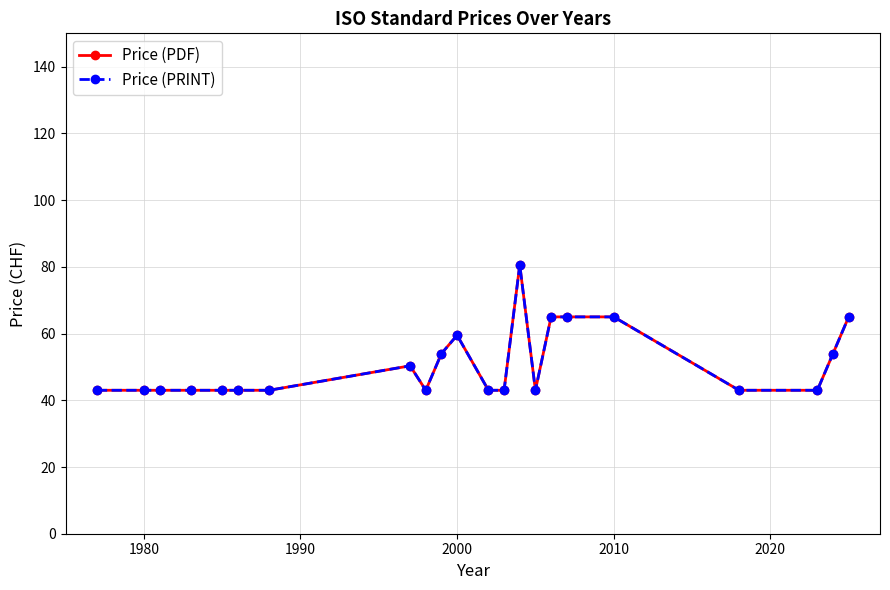

Is this an area chart (filled region under the line)?

No